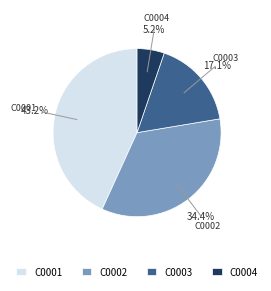

How many slices are in this pie chart?

4